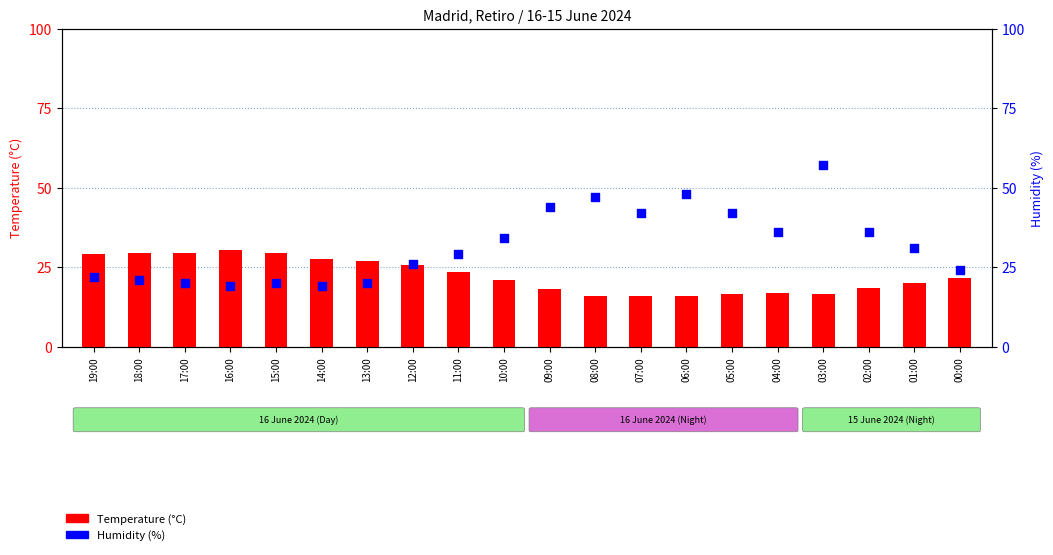

What are all the series names shown in the legend?

Temperature (°C), Humidity (%)